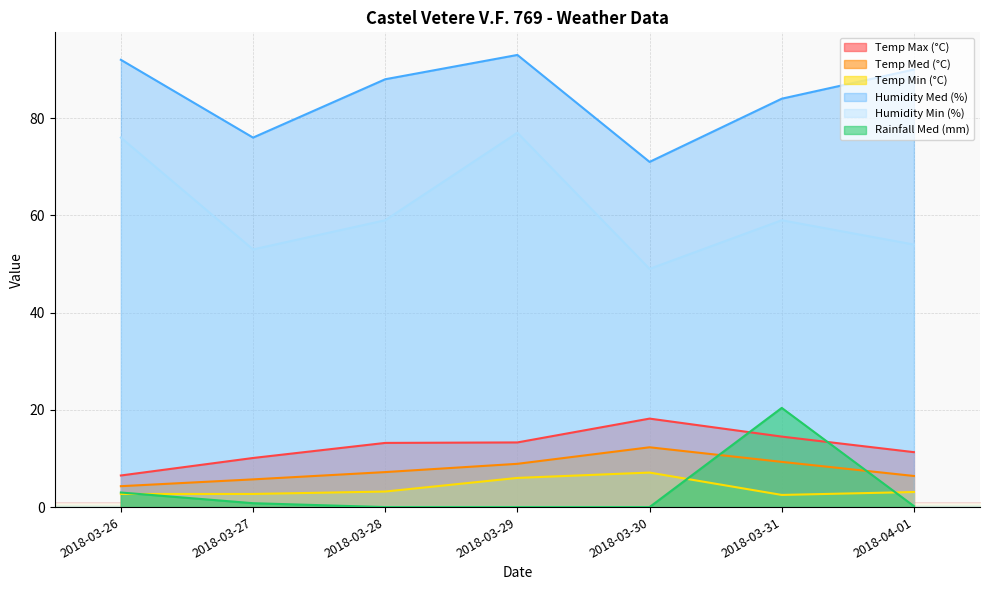

Which series changed the most between 2018-03-27 and 2018-03-29?

Humidity Min (%)